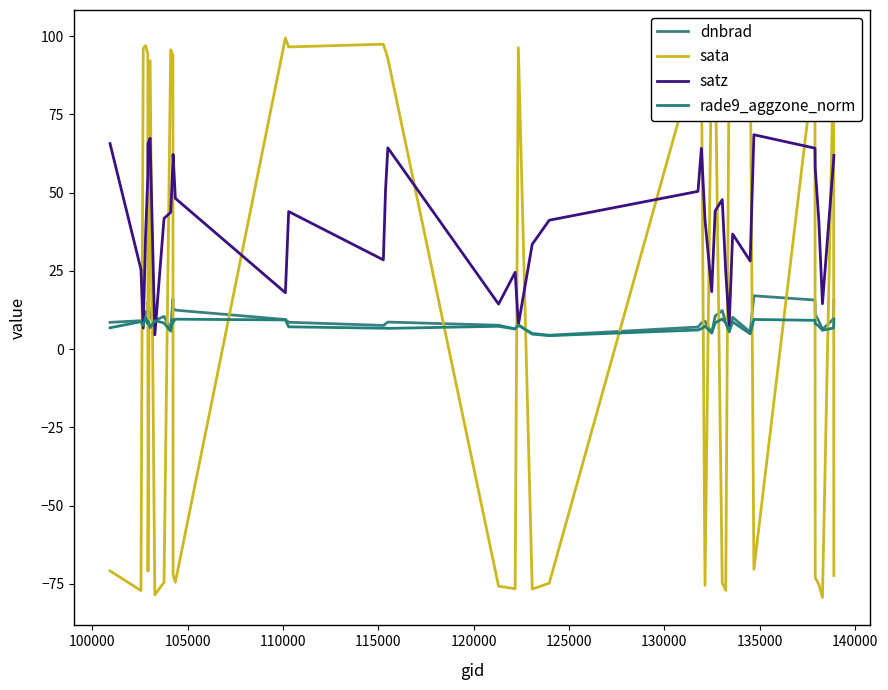

How many values in sata are above zero?

21